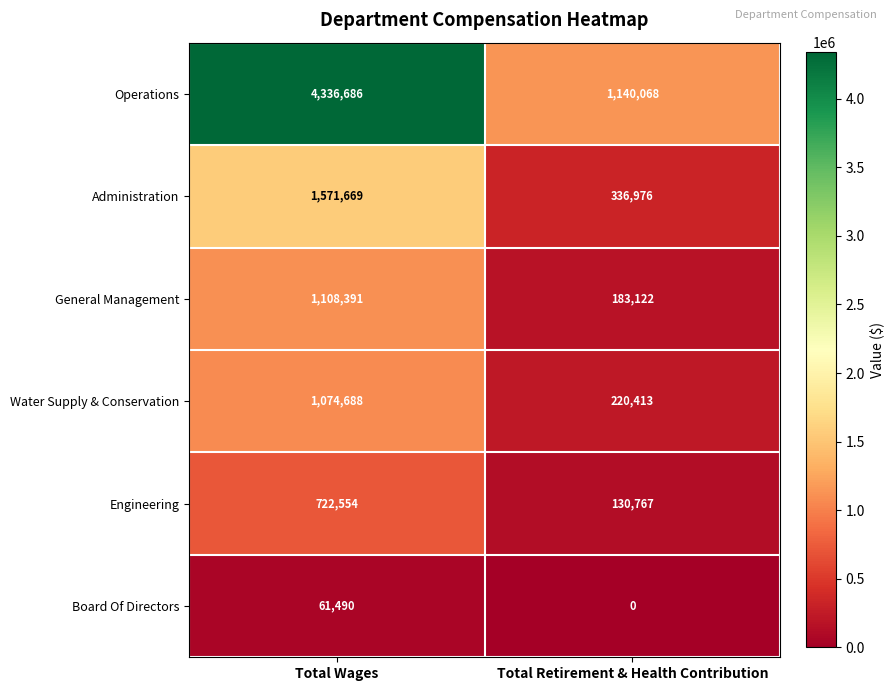

Reading left to right, transcribe all the data shown in this chart.

Operations: 4336686	1140068
Administration: 1571669	336976
General Management: 1108391	183122
Water Supply & Conservation: 1074688	220413
Engineering: 722554	130767
Board Of Directors: 61490	0